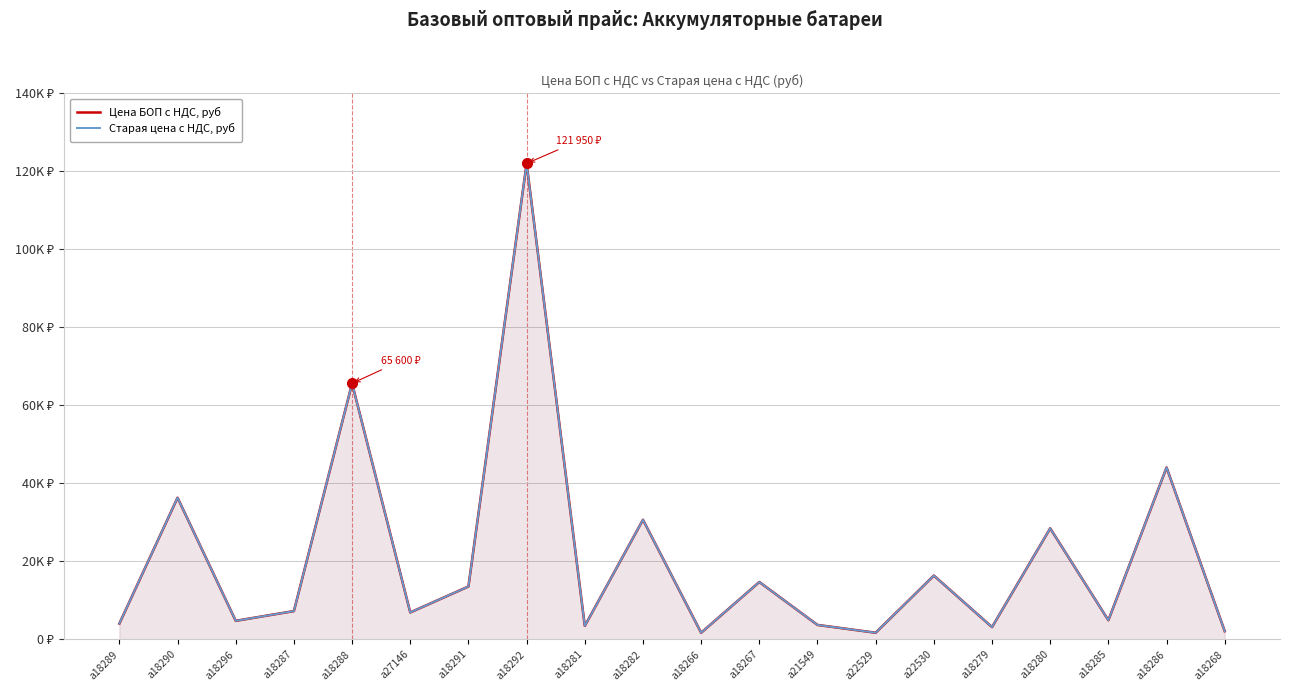

What is the value of the Цена БОП с НДС, руб point at the 12th from the left?

14700